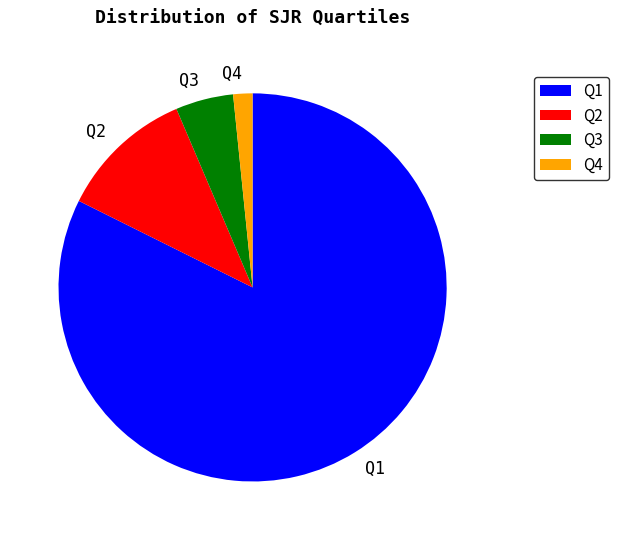

How many segments does this pie chart have?

4